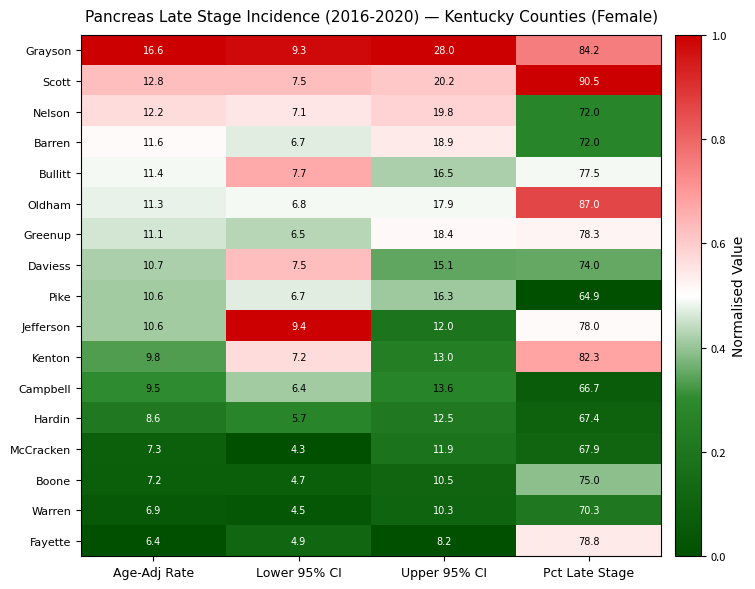

At which category is the sum across all series the highest?

Pct Late Stage